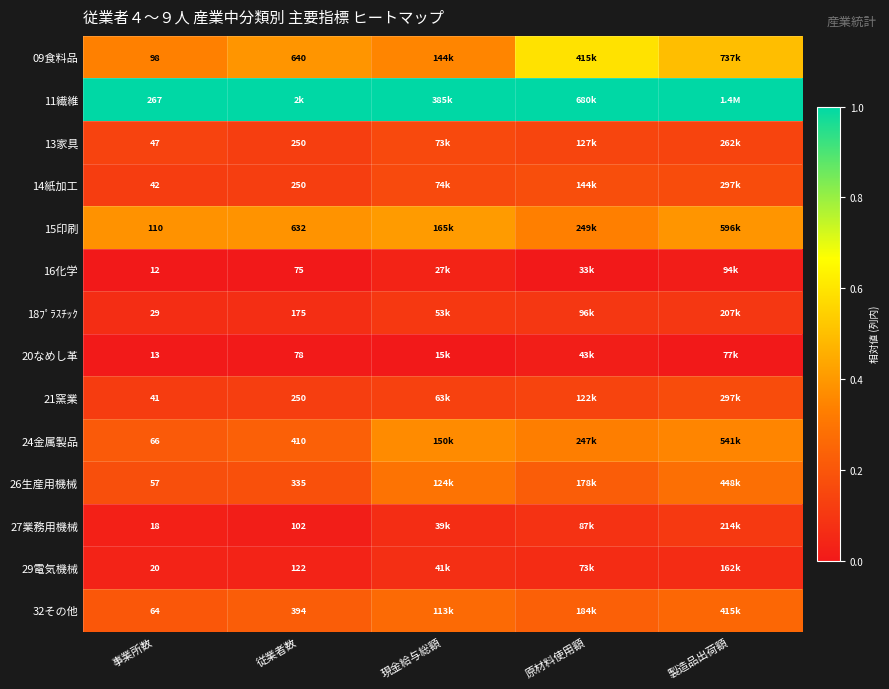

The 11繊維 series shows 1.0 at 従業者数. True or false?

True